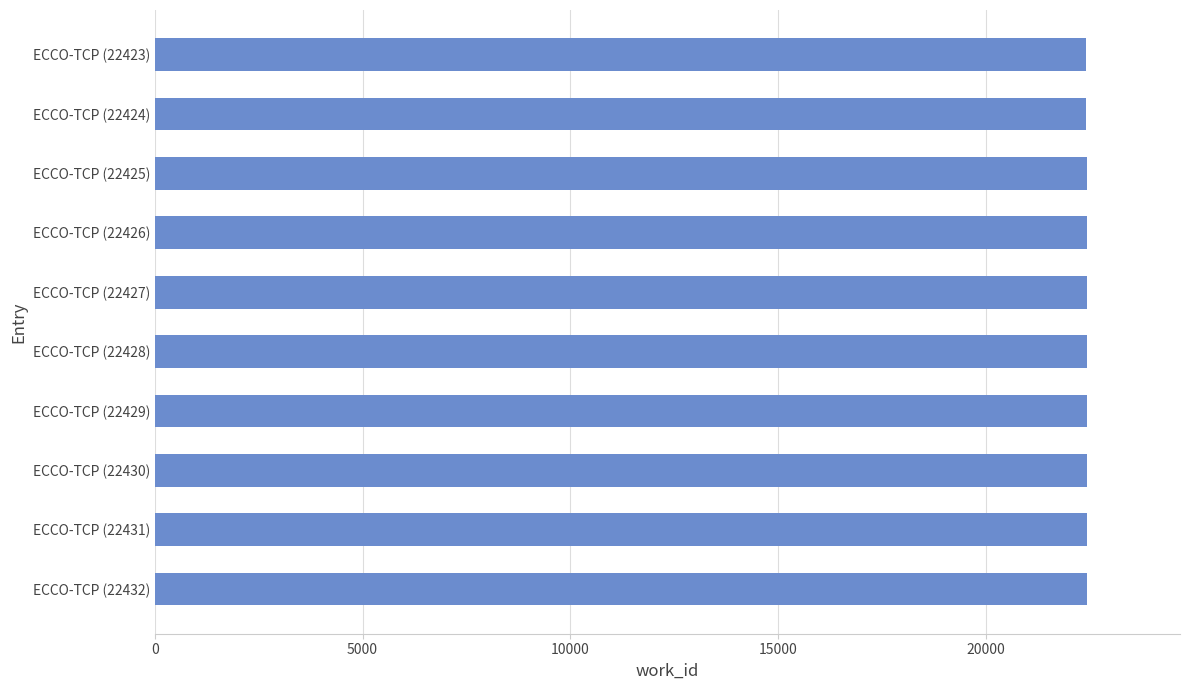

What is the sum of all values?

224275